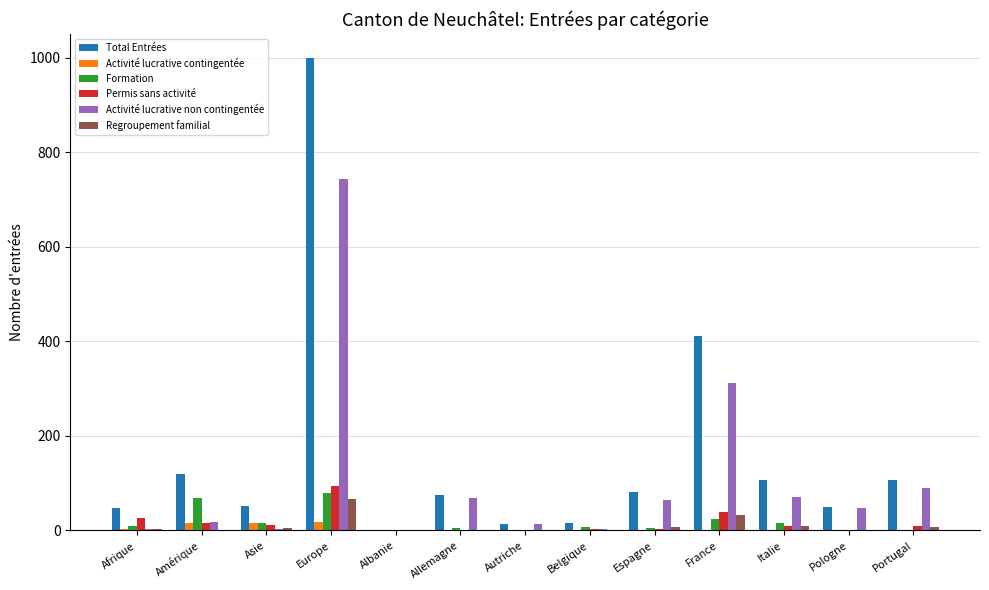

Which series has the largest total across all categories?

Total Entrées